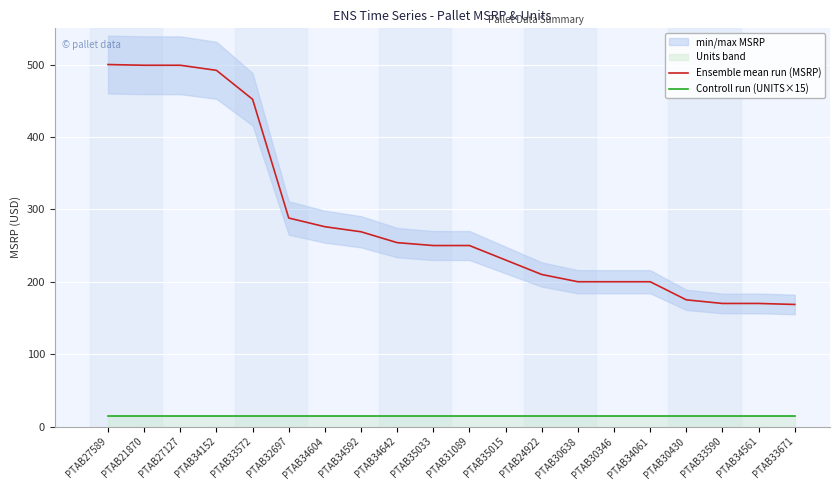

What is the greatest value displayed?

500.0